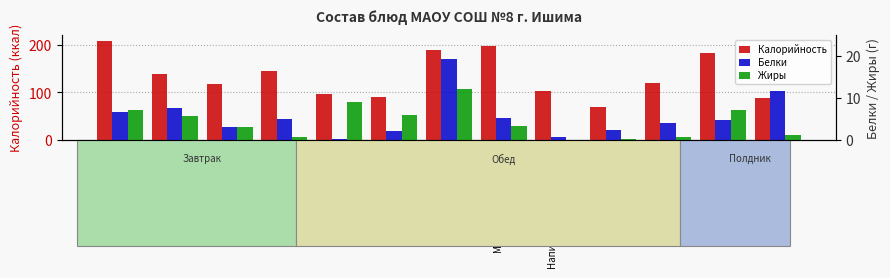

Between Бутерброд с сыром and Хлеб Соловецкий, which series saw the biggest shift?

Калорийность